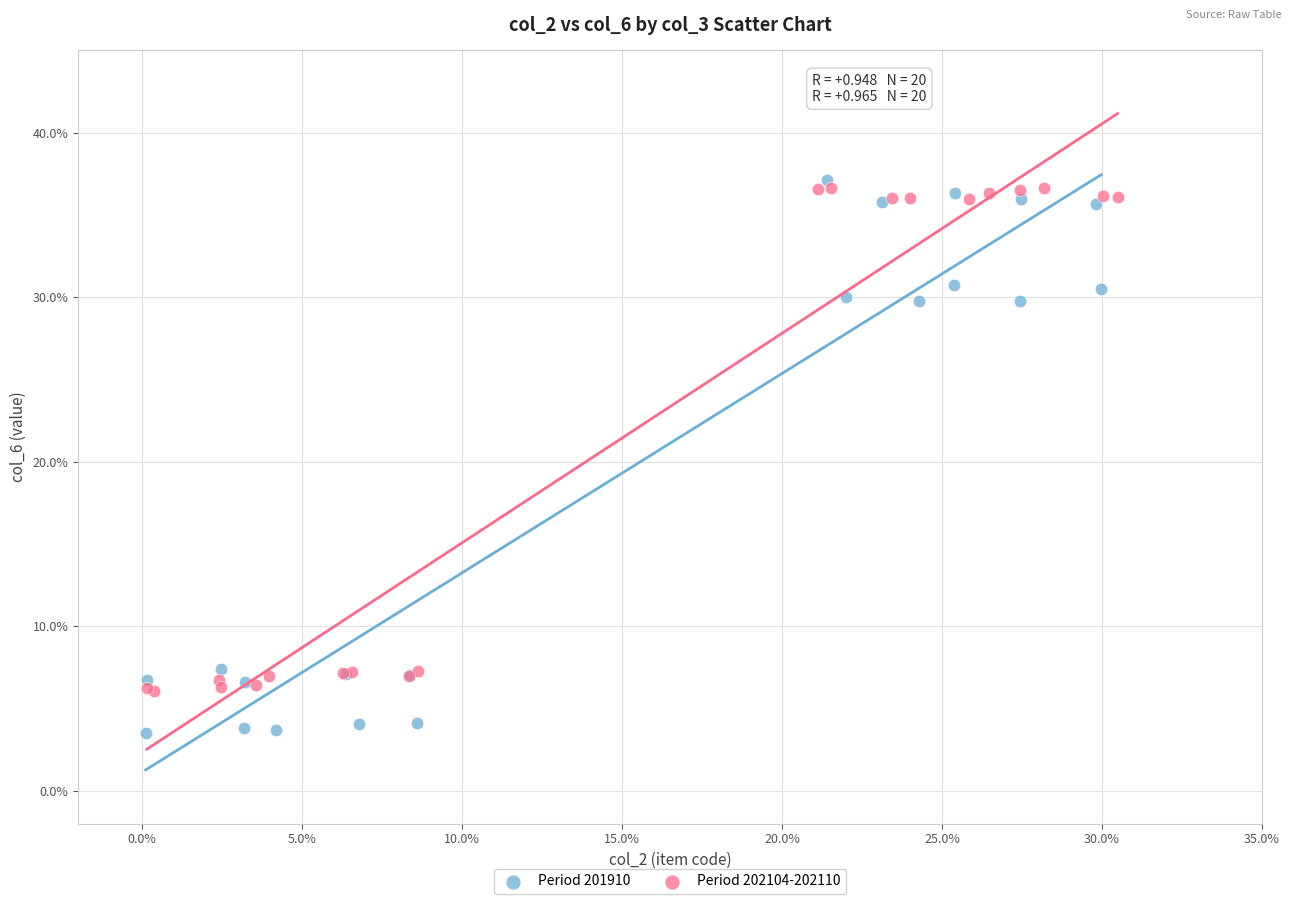

What are all the series names shown in the legend?

Period 201910, Period 202104-202110